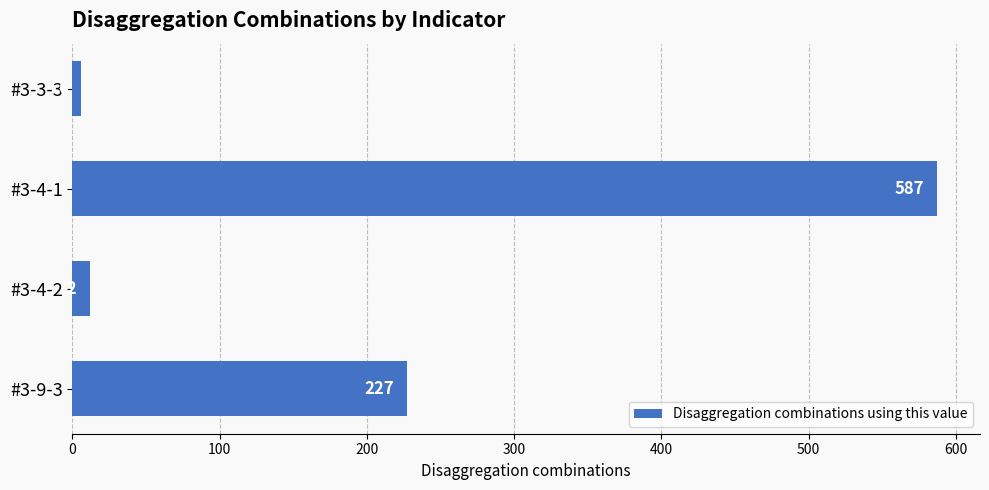

Where is the data nearest to the value 296?

#3-9-3